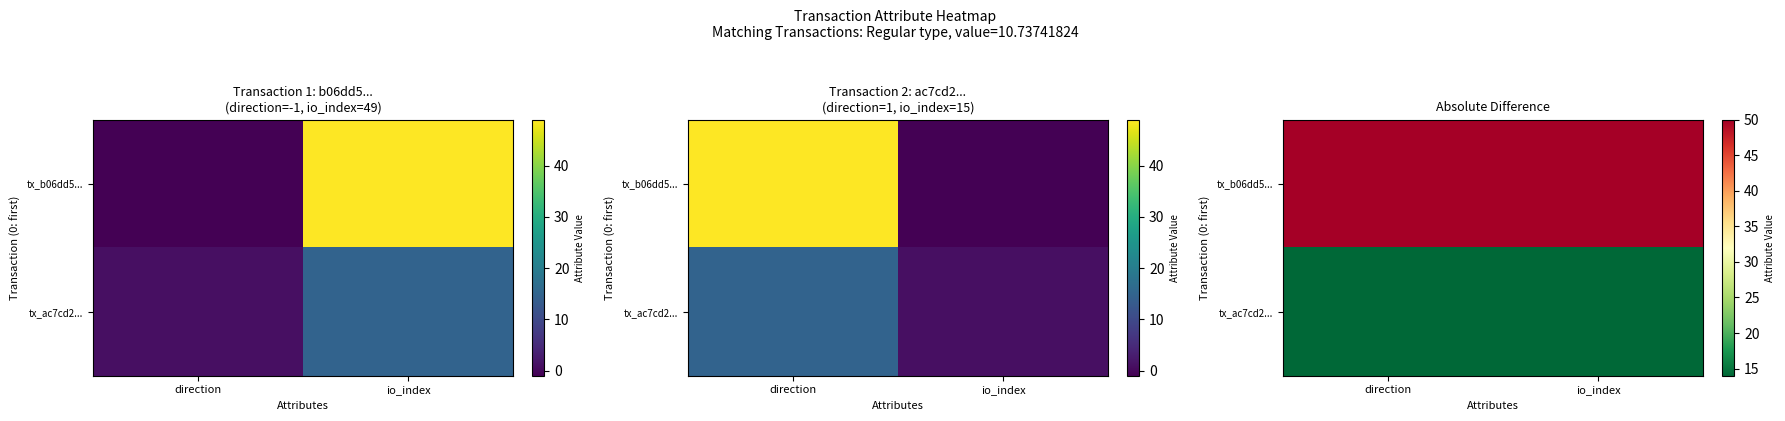

What is the sum of all tx_ac7cd2... values?

28